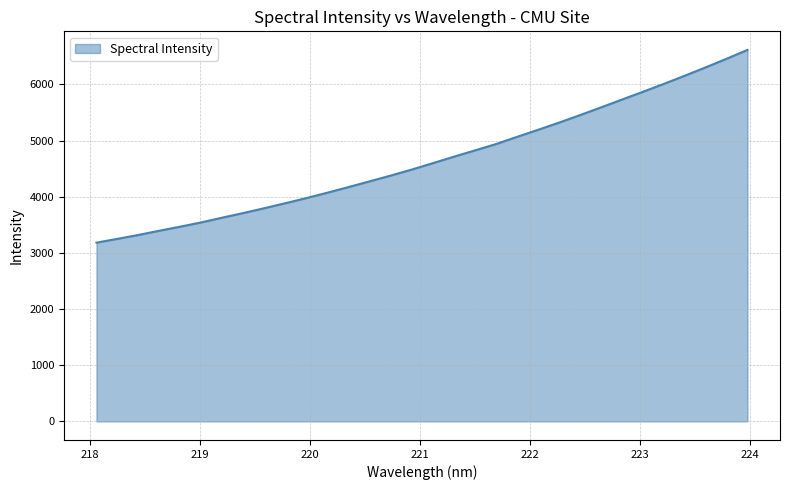

What is the difference between the maximum and minimum values?

3431.5